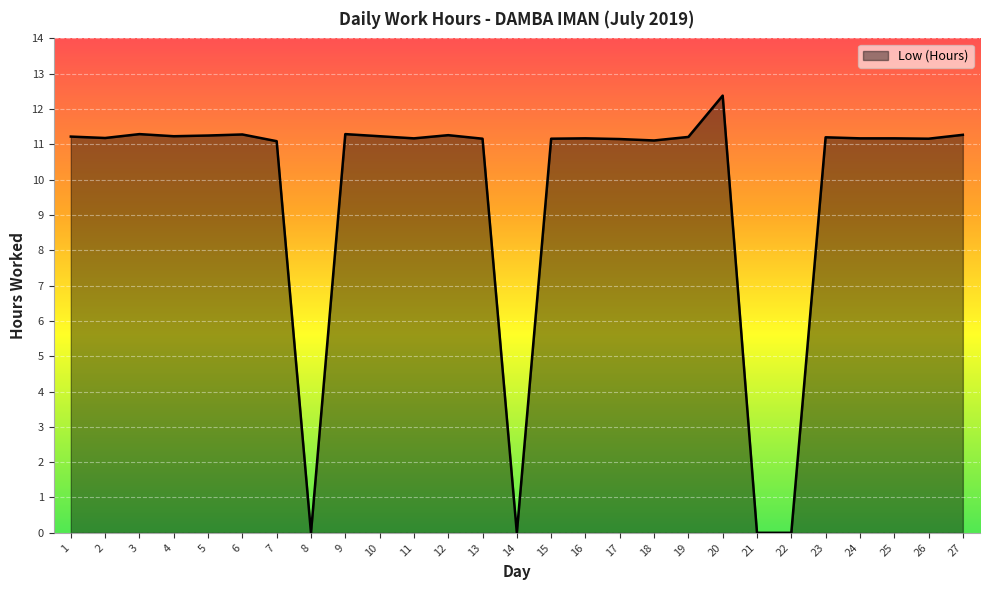

How many lines are shown in the chart?

1